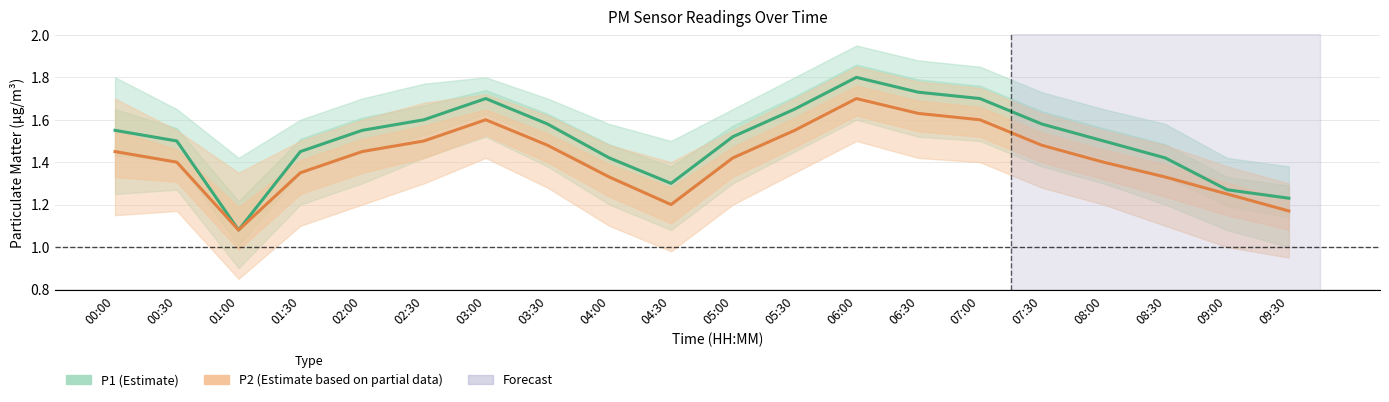

How many lines are shown in the chart?

2